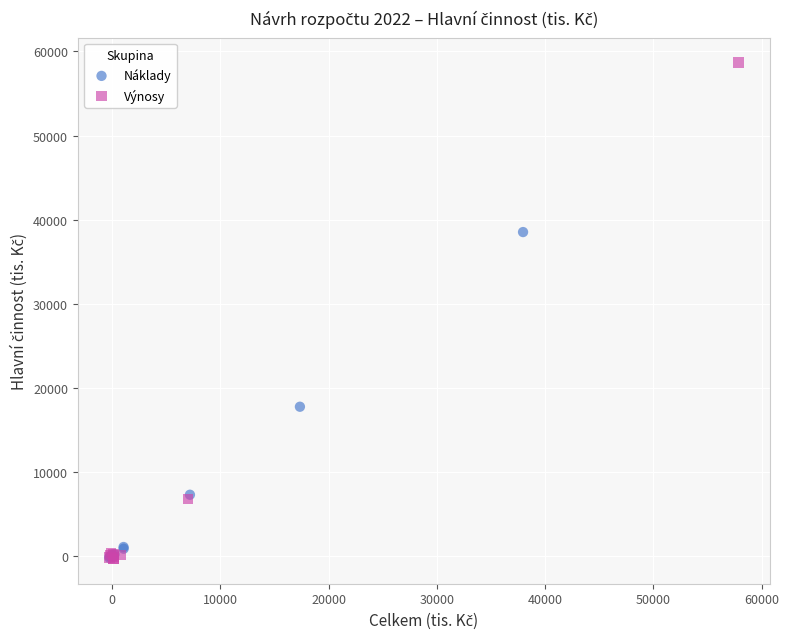

Which series contains the highest Y value?

Výnosy